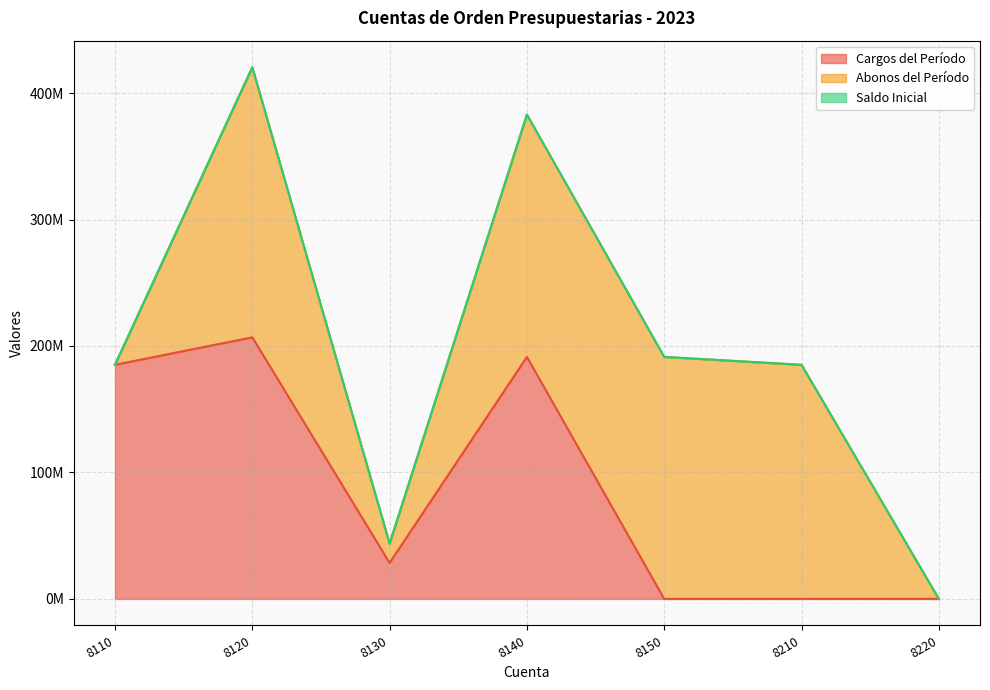

True or false: Abonos del Período has more than 1 interior local peaks.

True